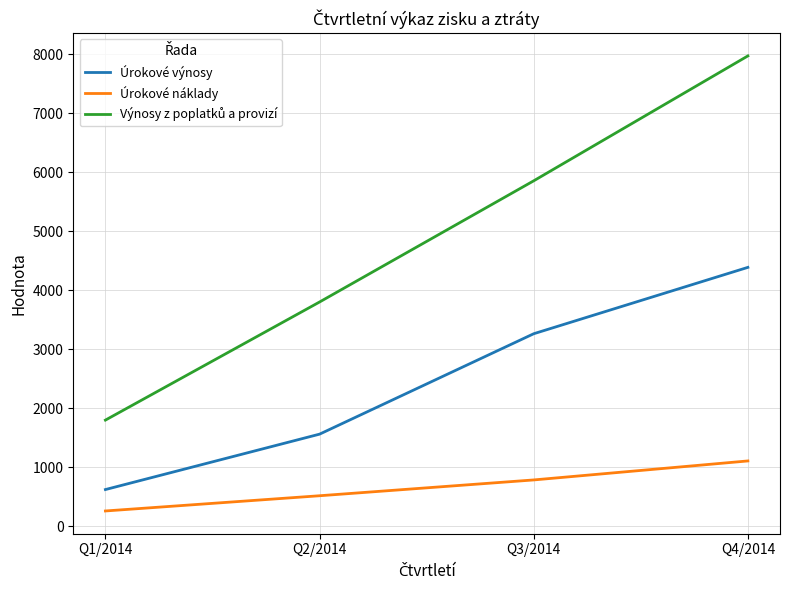

Does the chart display data point markers on the line(s)?

No